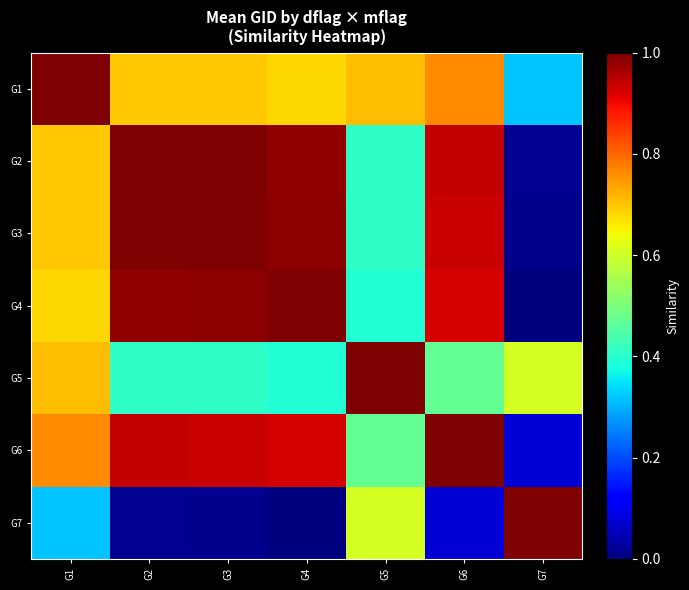

Reading left to right, transcribe all the data shown in this chart.

G1: G1=1.0	G2=0.7	G3=0.7	G4=0.7	G5=0.7	G6=0.8	G7=0.3
G2: G1=0.7	G2=1.0	G3=1.0	G4=1.0	G5=0.4	G6=0.9	G7=0.0
G3: G1=0.7	G2=1.0	G3=1.0	G4=1.0	G5=0.4	G6=0.9	G7=0.0
G4: G1=0.7	G2=1.0	G3=1.0	G4=1.0	G5=0.4	G6=0.9	G7=0.0
G5: G1=0.7	G2=0.4	G3=0.4	G4=0.4	G5=1.0	G6=0.5	G7=0.6
G6: G1=0.8	G2=0.9	G3=0.9	G4=0.9	G5=0.5	G6=1.0	G7=0.1
G7: G1=0.3	G2=0.0	G3=0.0	G4=0.0	G5=0.6	G6=0.1	G7=1.0